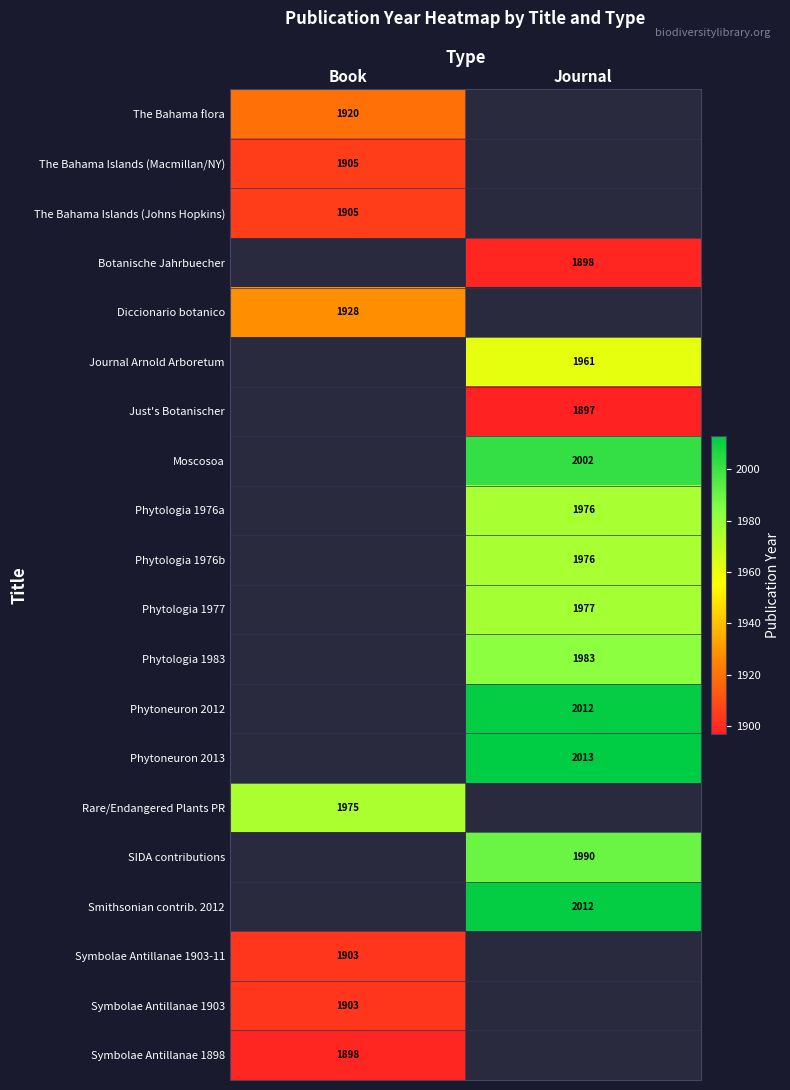

What is the total value across all series at Journal?

23697